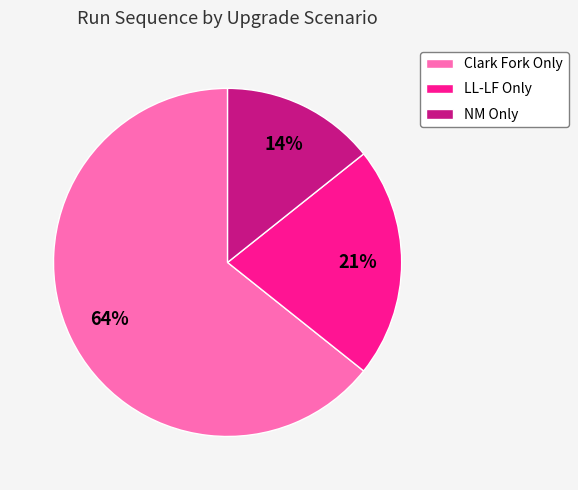

To the nearest percent, what percentage of the pie is NM Only?

14%